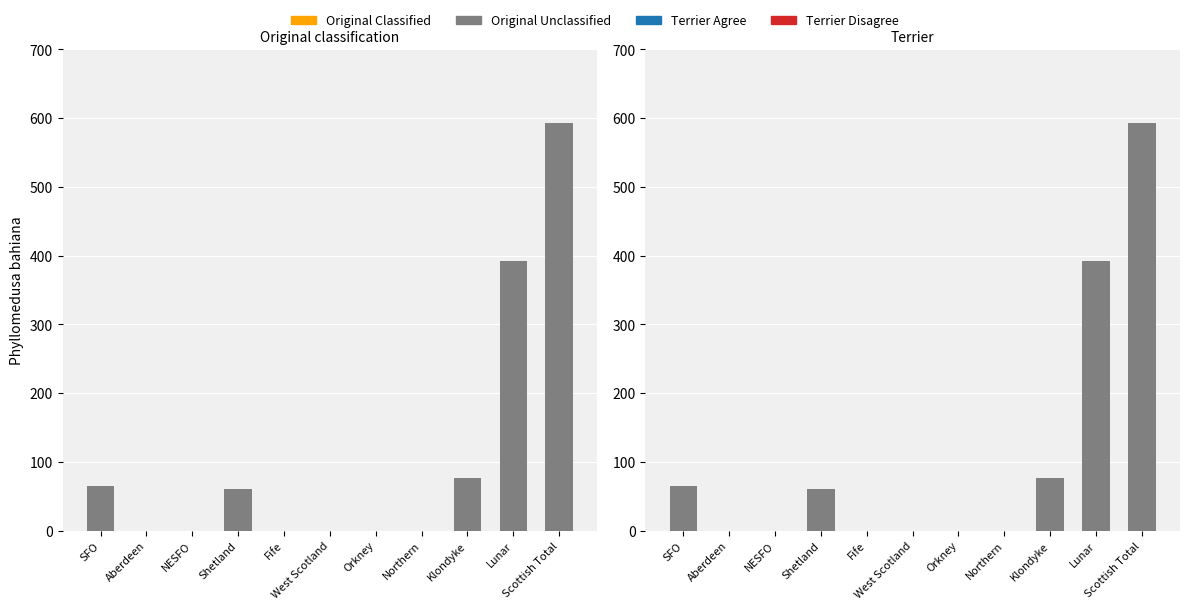

What position from the left is SFO?

1